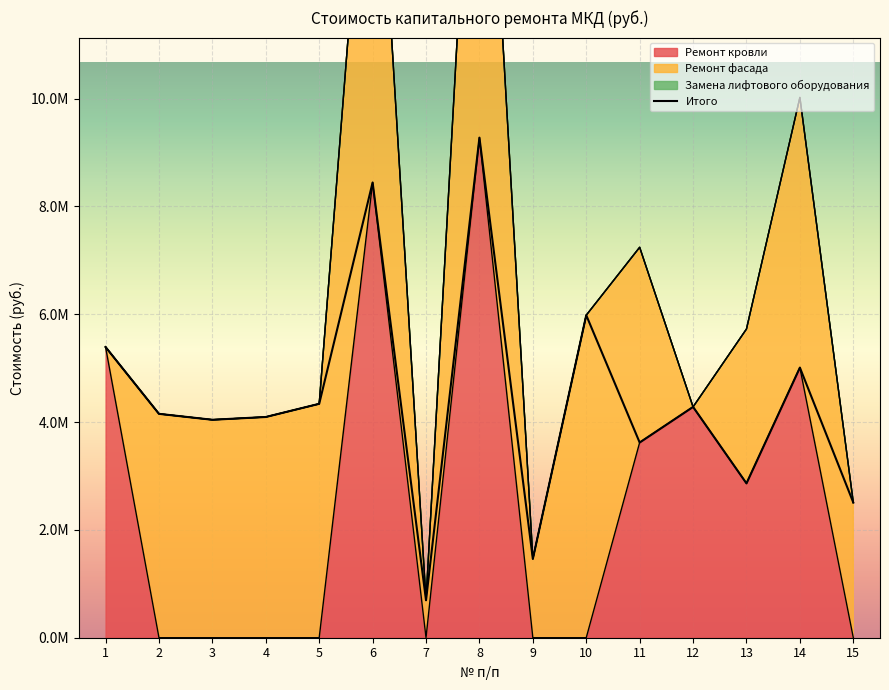

How many lines are shown in the chart?

3